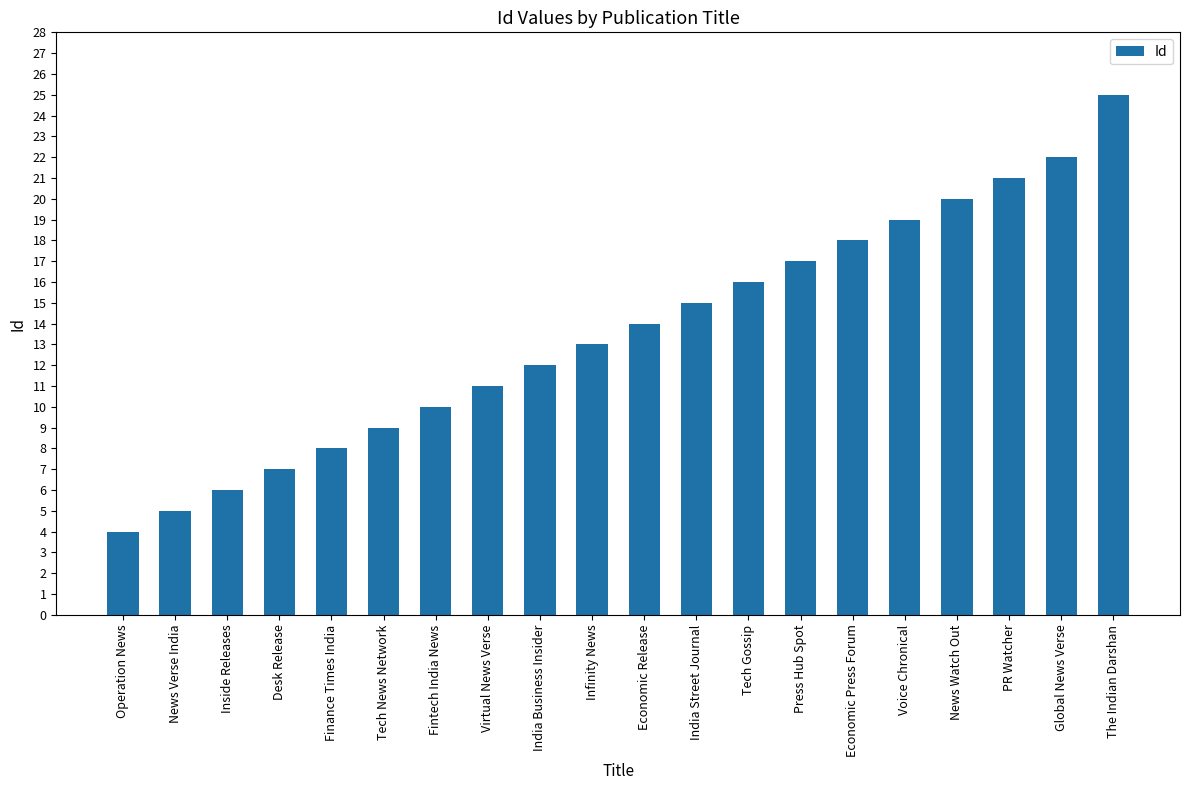

Reading left to right, what are all the values shown in this chart?

4	5	6	7	8	9	10	11	12	13	14	15	16	17	18	19	20	21	22	25